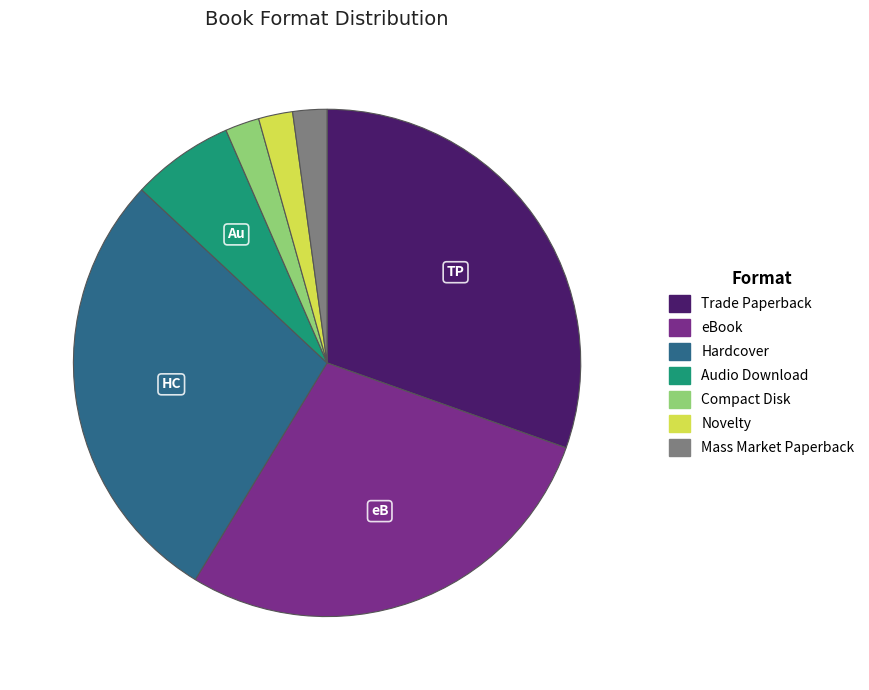

Is it true that Trade Paperback is 41% of the pie?

False